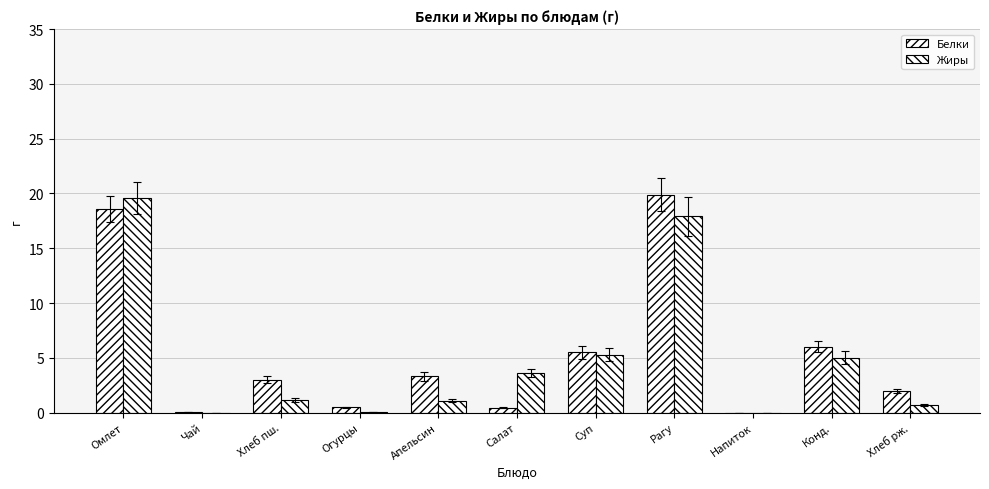

Are the bars grouped side by side (vs. stacked)?

Yes